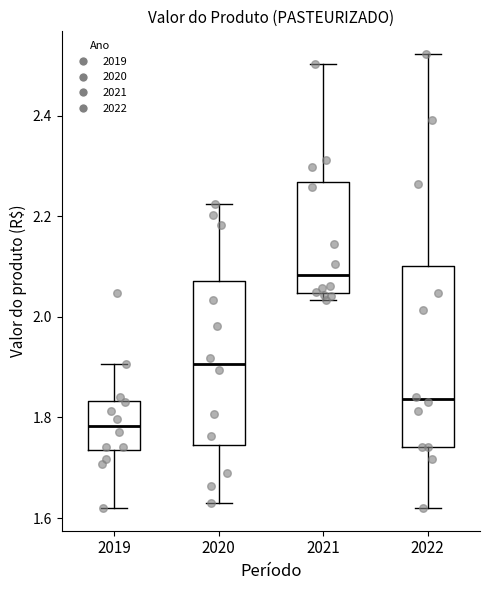

Reading left to right, transcribe this box plot: for each box, give where its median line is, the range the box spans, and where its two whiskers end, as read against the y-axis. The values are not printed on the chart, so give them approximately, as read against the axis.

2019: median 1.78, box 1.74 to 1.84, whiskers 1.62 to 1.90
2020: median 1.90, box 1.74 to 2.08, whiskers 1.62 to 2.22
2021: median 2.08, box 2.04 to 2.26, whiskers 2.04 (just below the box's lower edge) to 2.50
2022: median 1.84, box 1.74 to 2.10, whiskers 1.62 to 2.52